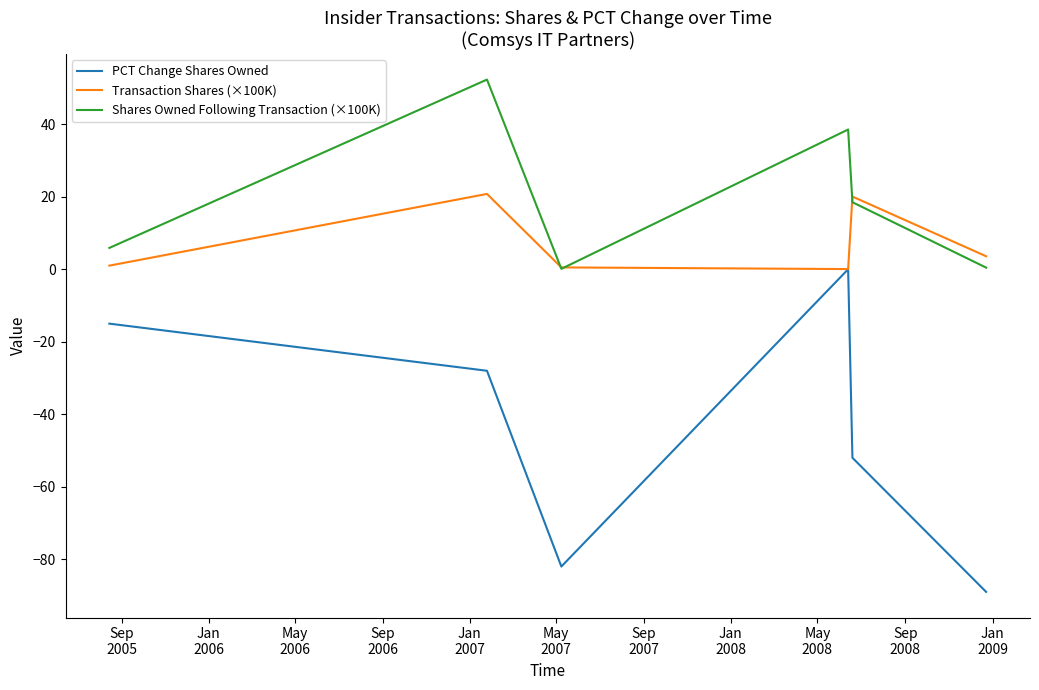

List the series in order of their peak value, highest first.

Shares Owned Following Transaction (×100K), Transaction Shares (×100K), PCT Change Shares Owned